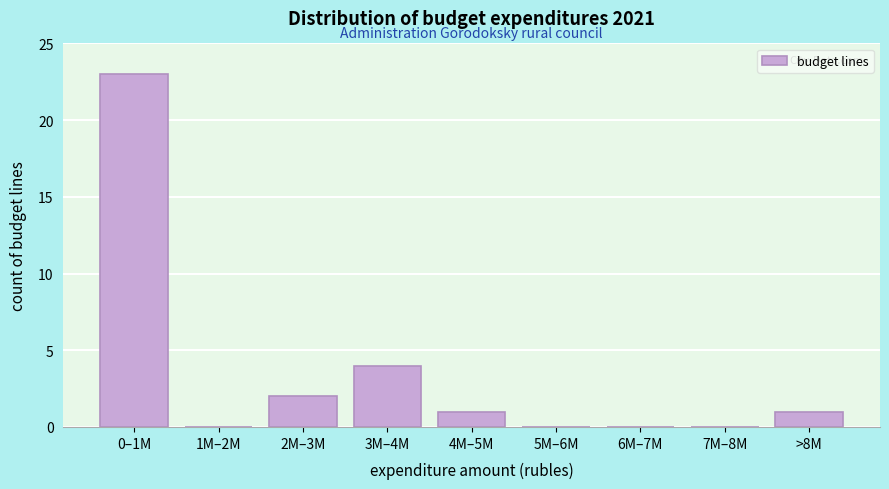

Reading left to right, transcribe all the data shown in this chart.

0–1M=23	1M–2M=0	2M–3M=2	3M–4M=4	4M–5M=1	5M–6M=0	6M–7M=0	7M–8M=0	>8M=1